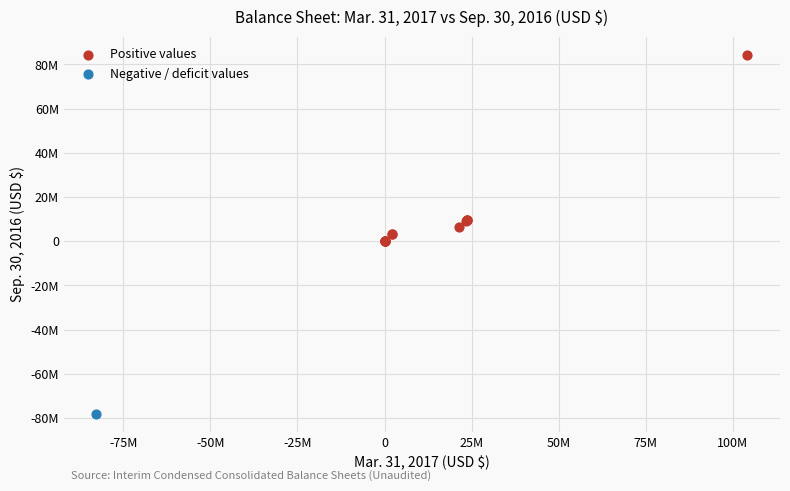

What are all the series names shown in the legend?

Positive values, Negative / deficit values